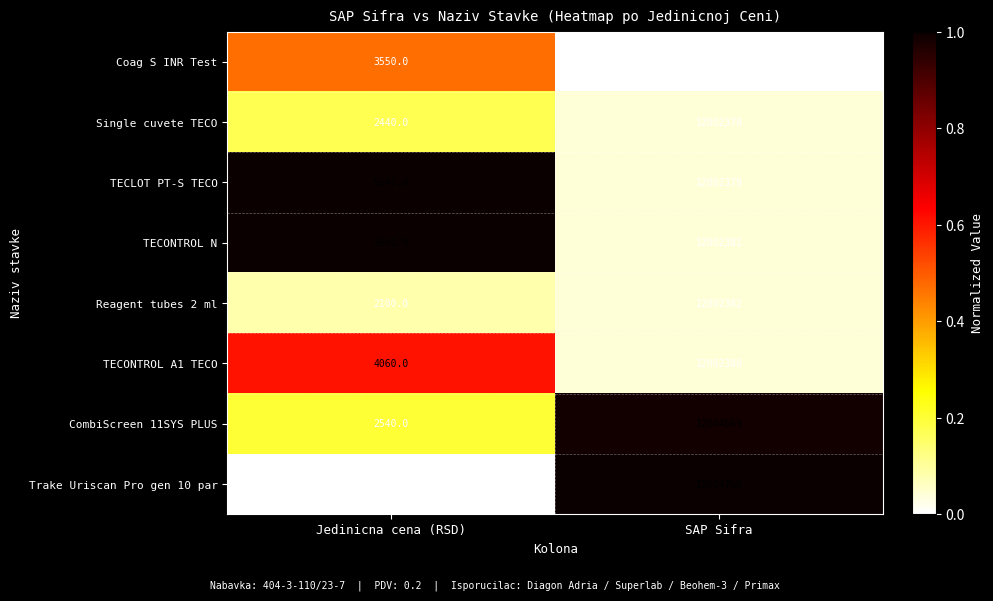

Reading left to right, list all the values displayed in this chart.

Coag S INR Test: Jedinicna cena (RSD)=3550.0	SAP Sifra=12002280.0
Single cuvete TECO: Jedinicna cena (RSD)=2440.0	SAP Sifra=12002378.0
TECLOT PT-S TECO: Jedinicna cena (RSD)=5540.0	SAP Sifra=12002379.0
TECONTROL N: Jedinicna cena (RSD)=5540.0	SAP Sifra=12002381.0
Reagent tubes 2 ml: Jedinicna cena (RSD)=2100.0	SAP Sifra=12002382.0
TECONTROL A1 TECO: Jedinicna cena (RSD)=4060.0	SAP Sifra=12002380.0
CombiScreen 11SYS PLUS: Jedinicna cena (RSD)=2540.0	SAP Sifra=12004669.0
Trake Uriscan Pro gen 10 par: Jedinicna cena (RSD)=1784.2	SAP Sifra=12004700.0